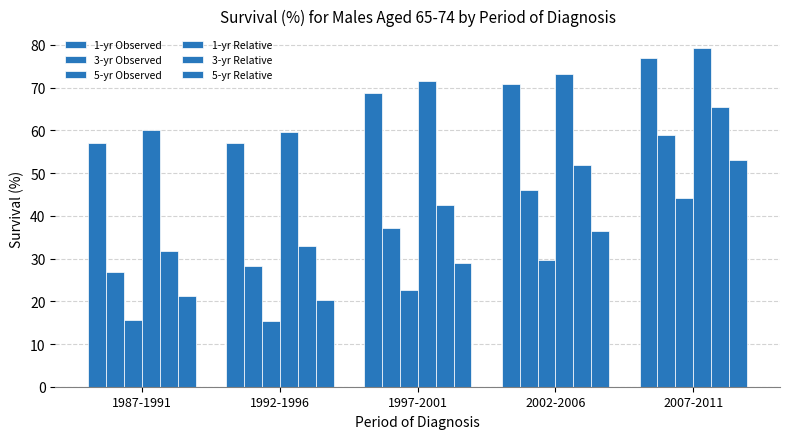

What is the approximate value of 3-yr Relative at 1987-1991?

31.8